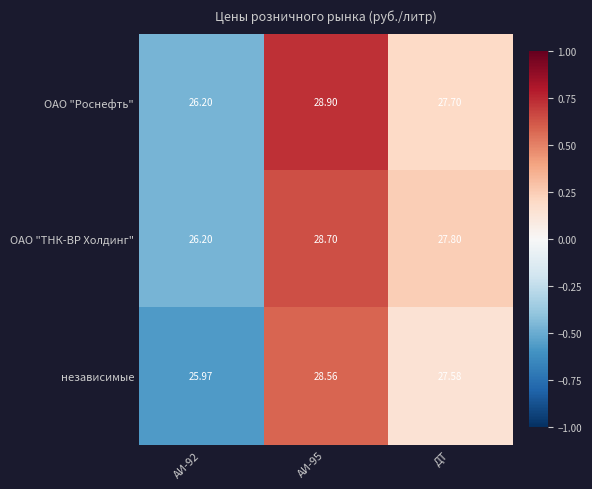

At which label is независимые closest to 27?

ДТ